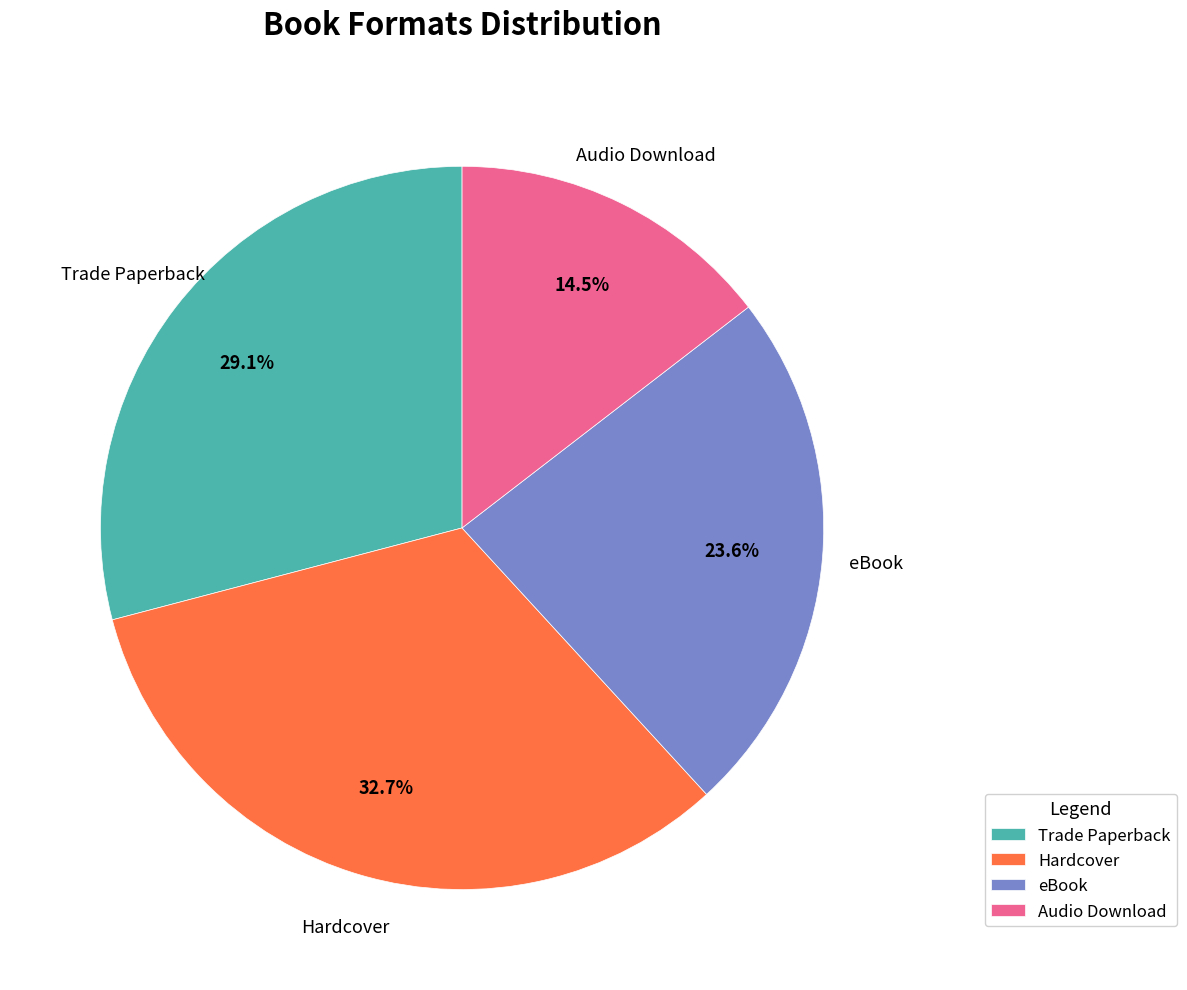

What percentage is the eBook slice, to the nearest percent?

24%